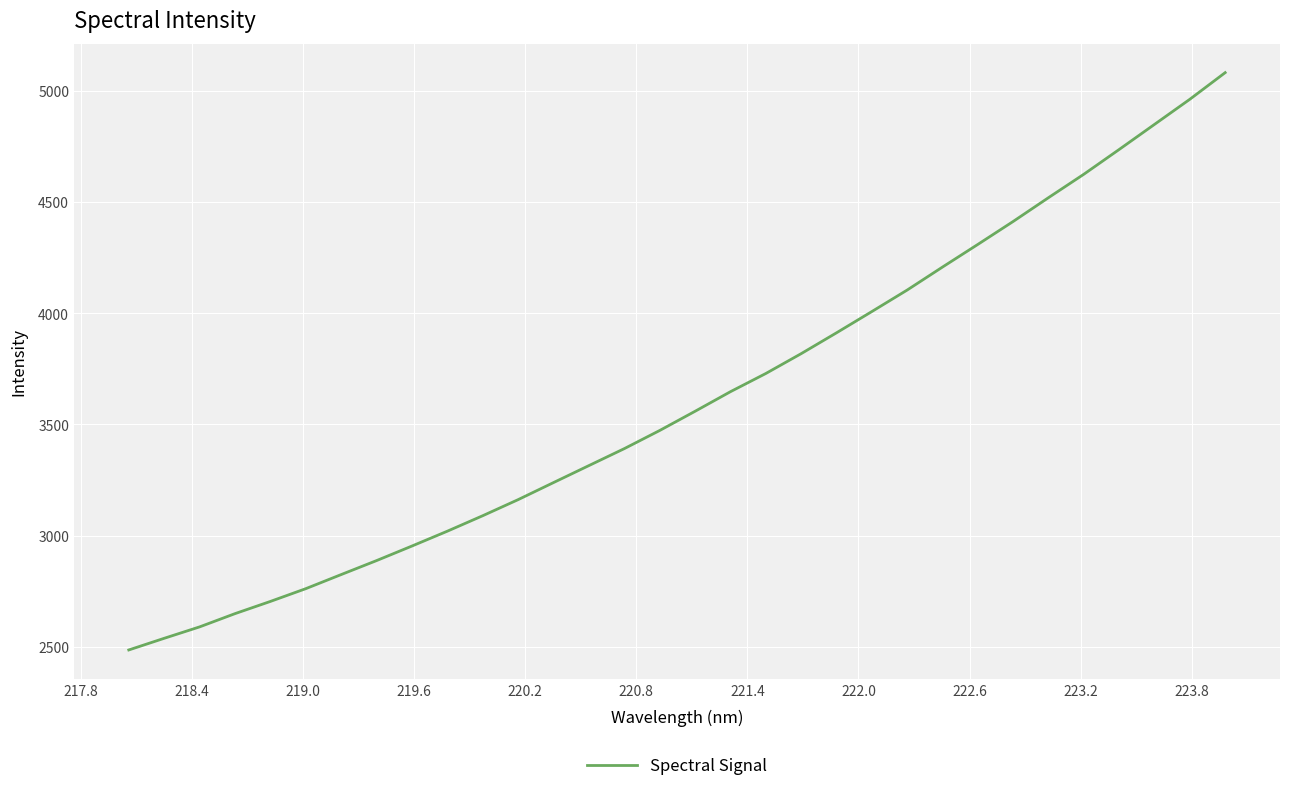

What is the smallest value displayed?

2485.3